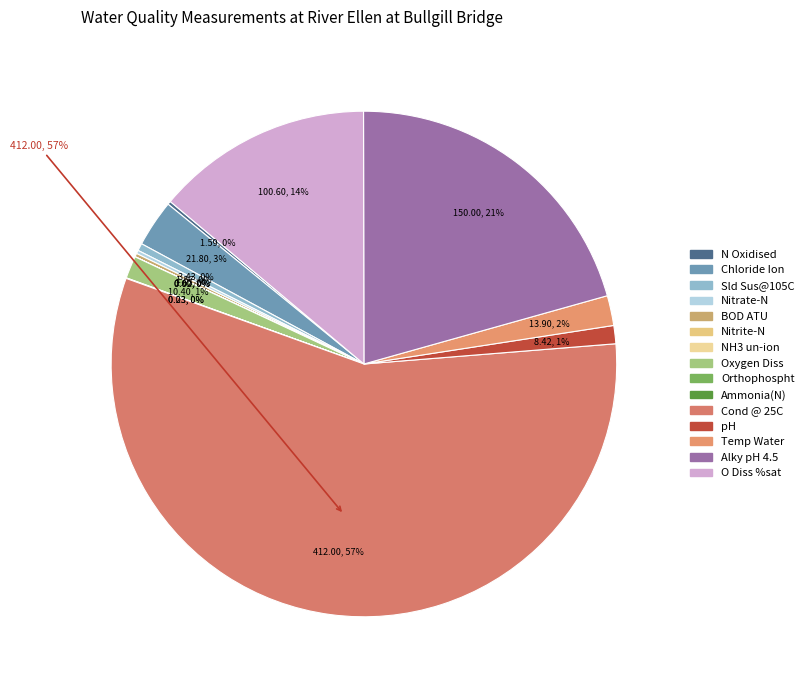

Does any single category account for the majority?

Yes